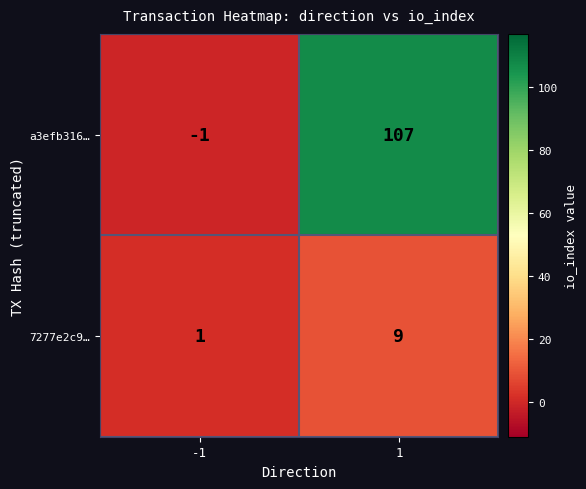

Reading left to right, what are all the values shown in this chart?

a3efb316…: -1	107
7277e2c9…: 1	9